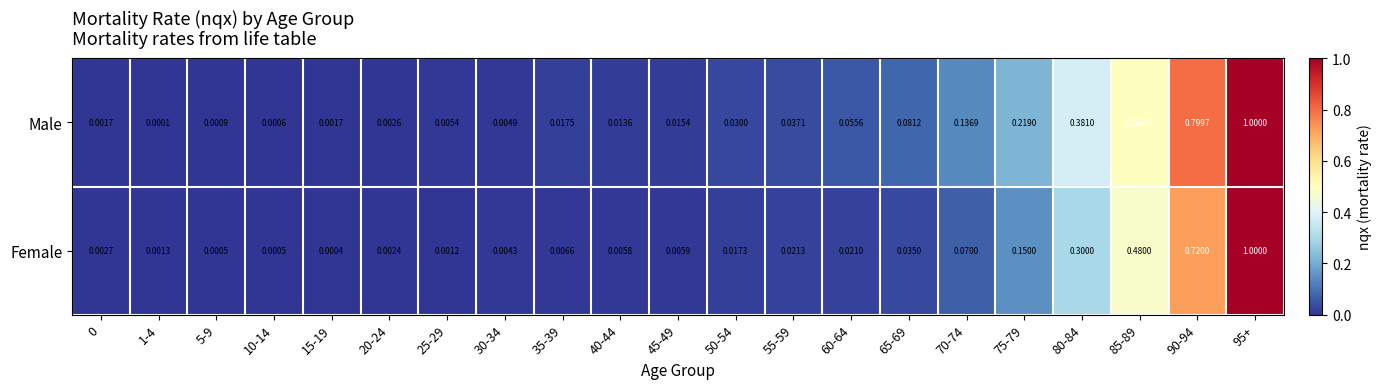

How many categories are shown in the chart?

21